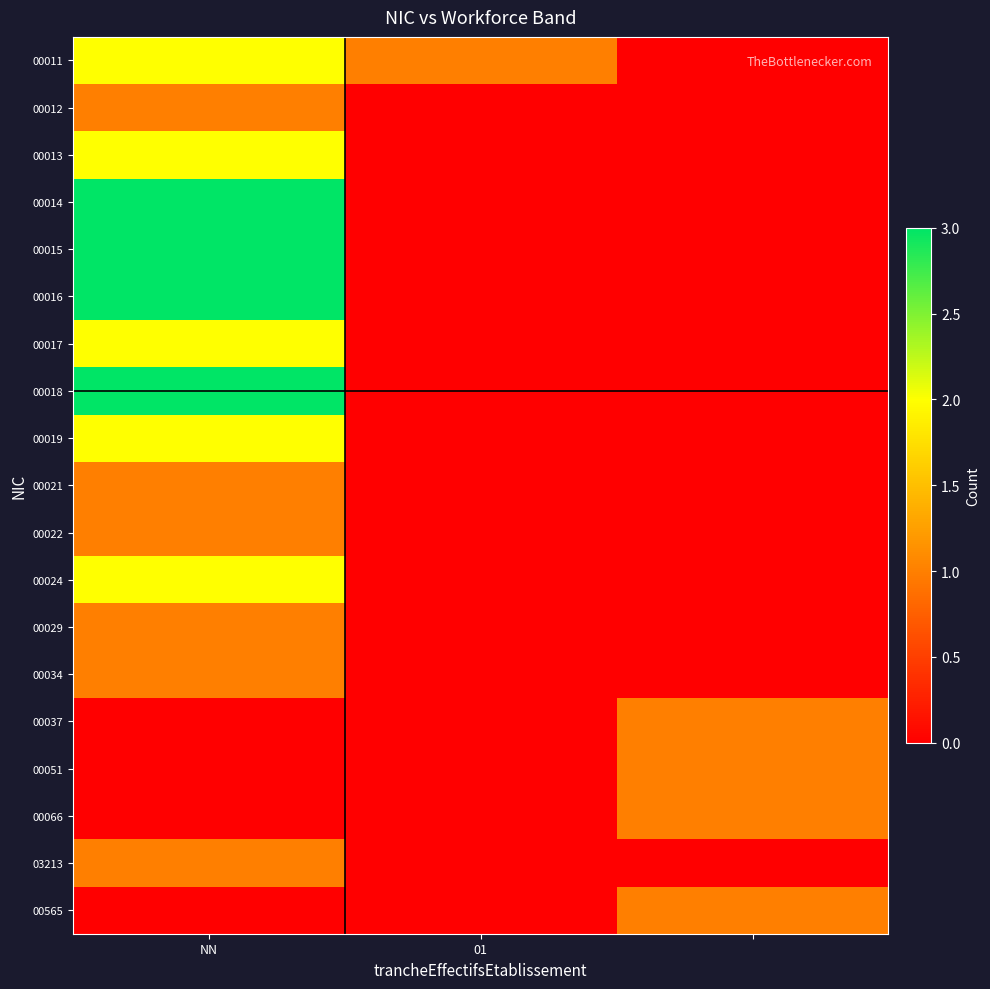

Reading left to right, transcribe all the data shown in this chart.

00011: 2	1	0
00012: 1	0	0
00013: 2	0	0
00014: 3	0	0
00015: 3	0	0
00016: 3	0	0
00017: 2	0	0
00018: 3	0	0
00019: 2	0	0
00021: 1	0	0
00022: 1	0	0
00024: 2	0	0
00029: 1	0	0
00034: 1	0	0
00037: 0	0	1
00051: 0	0	1
00066: 0	0	1
03213: 1	0	0
00565: 0	0	1